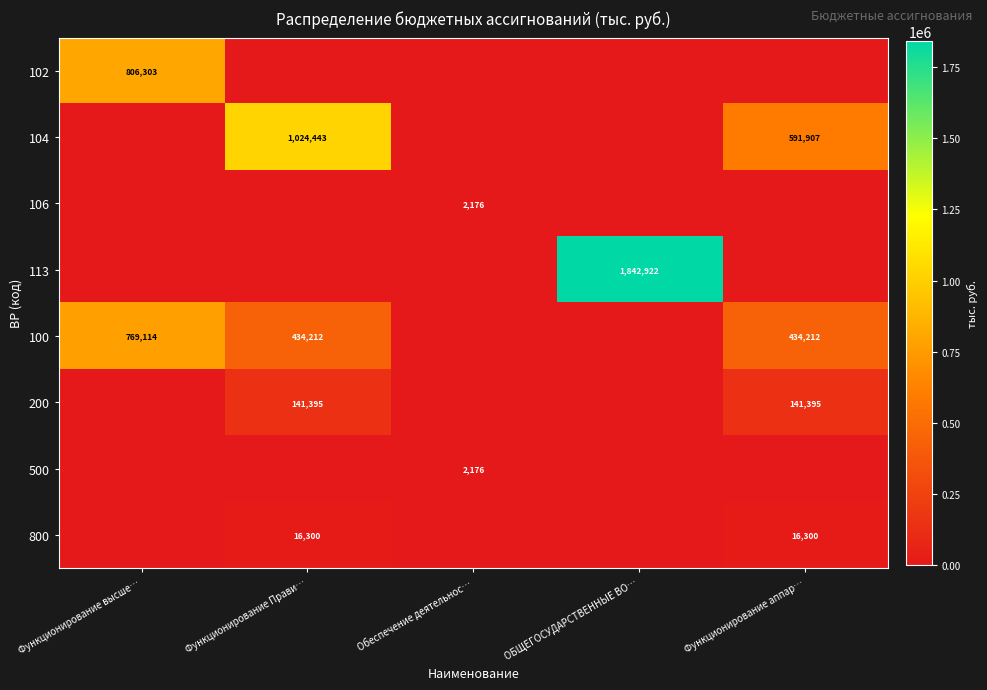

True or false: 500 has a value of 2176 at Обеспечение деятельнос….

True